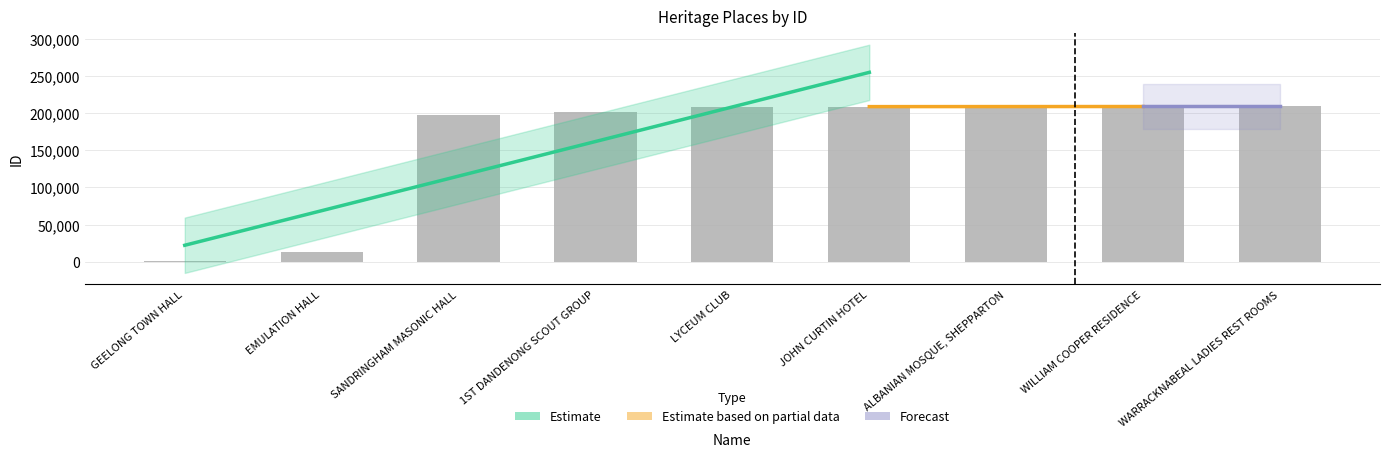

Rank the categories by value from highest to lowest.

WARRACKNABEAL LADIES REST ROOMS, WILLIAM COOPER RESIDENCE, ALBANIAN MOSQUE, SHEPPARTON, JOHN CURTIN HOTEL, LYCEUM CLUB, 1ST DANDENONG SCOUT GROUP, SANDRINGHAM MASONIC HALL, EMULATION HALL, GEELONG TOWN HALL